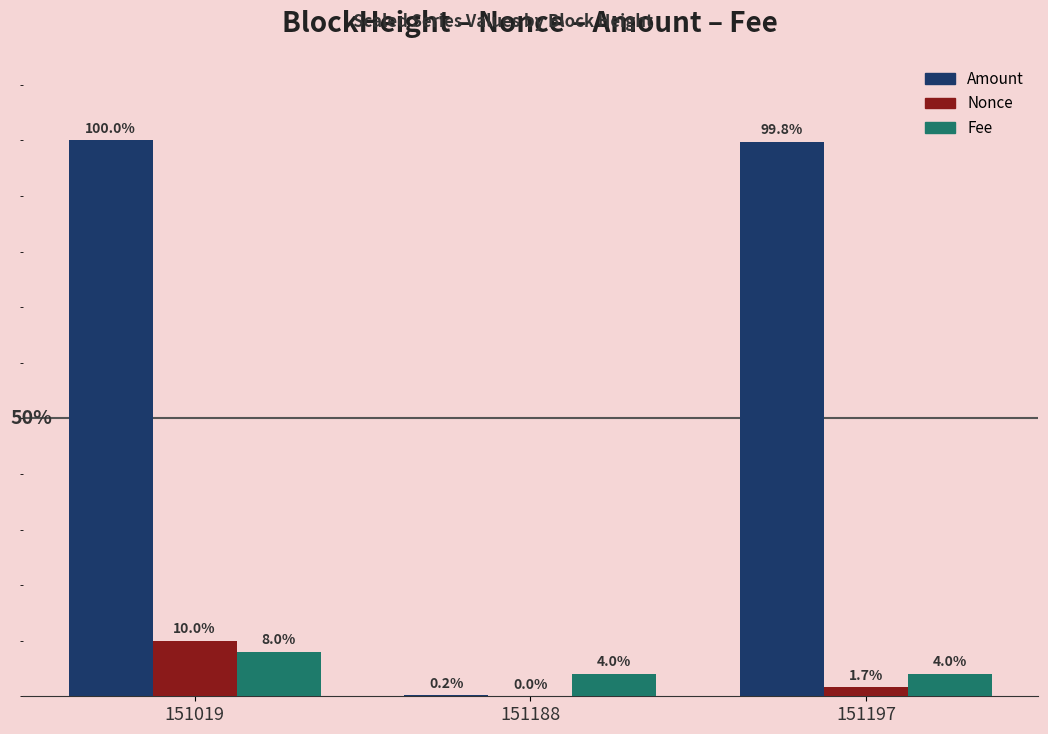

Which series has the largest total across all categories?

Amount